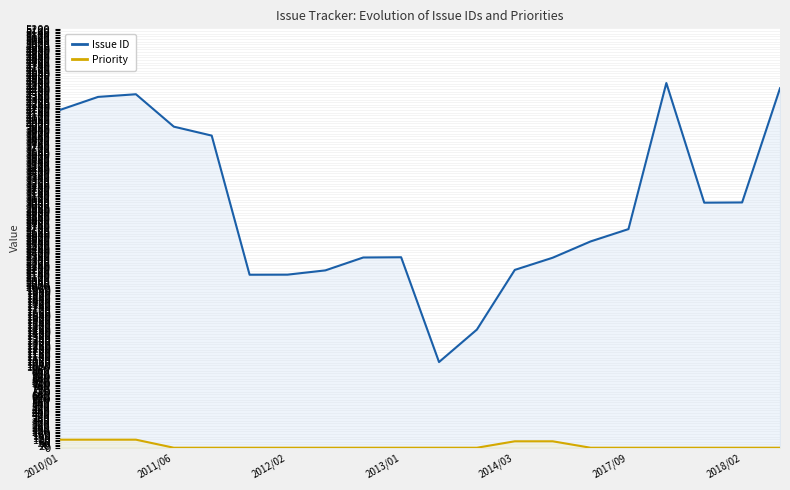

How many values in the Issue ID series exceed 2712?

9